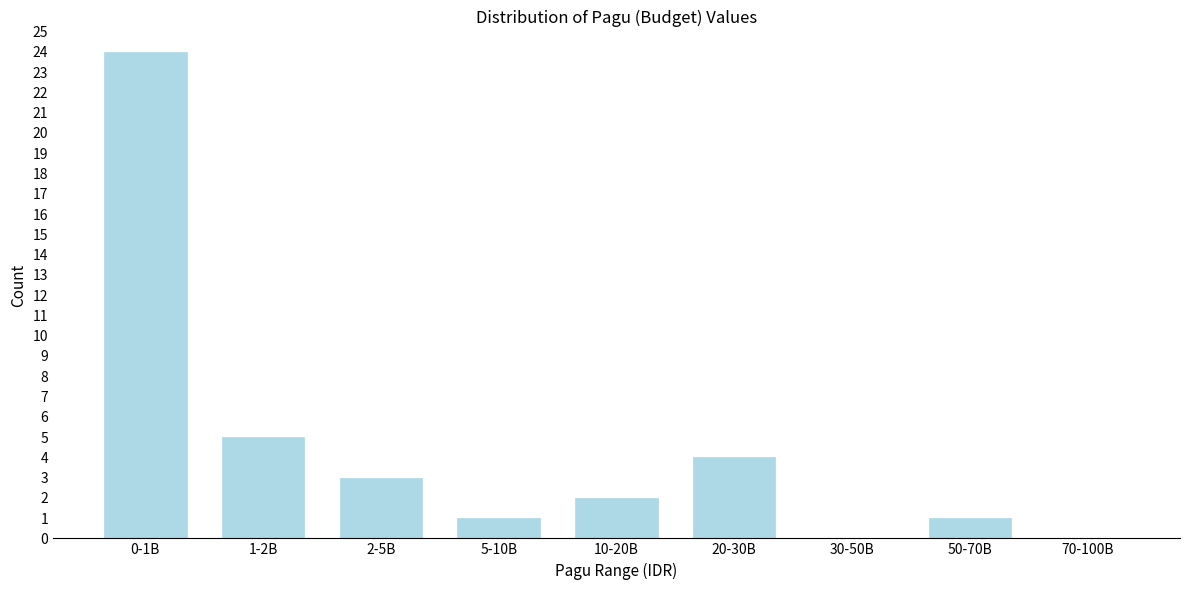

Reading left to right, extract all data points from this chart.

0-1B=24	1-2B=5	2-5B=3	5-10B=1	10-20B=2	20-30B=4	30-50B=0	50-70B=1	70-100B=0